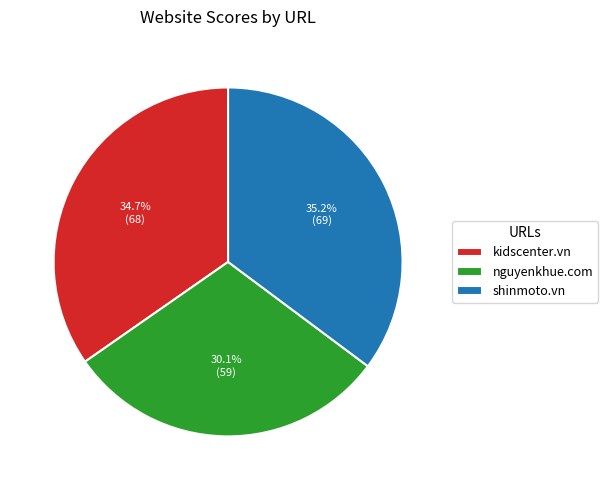

Which has a higher value, nguyenkhue.com or kidscenter.vn?

kidscenter.vn